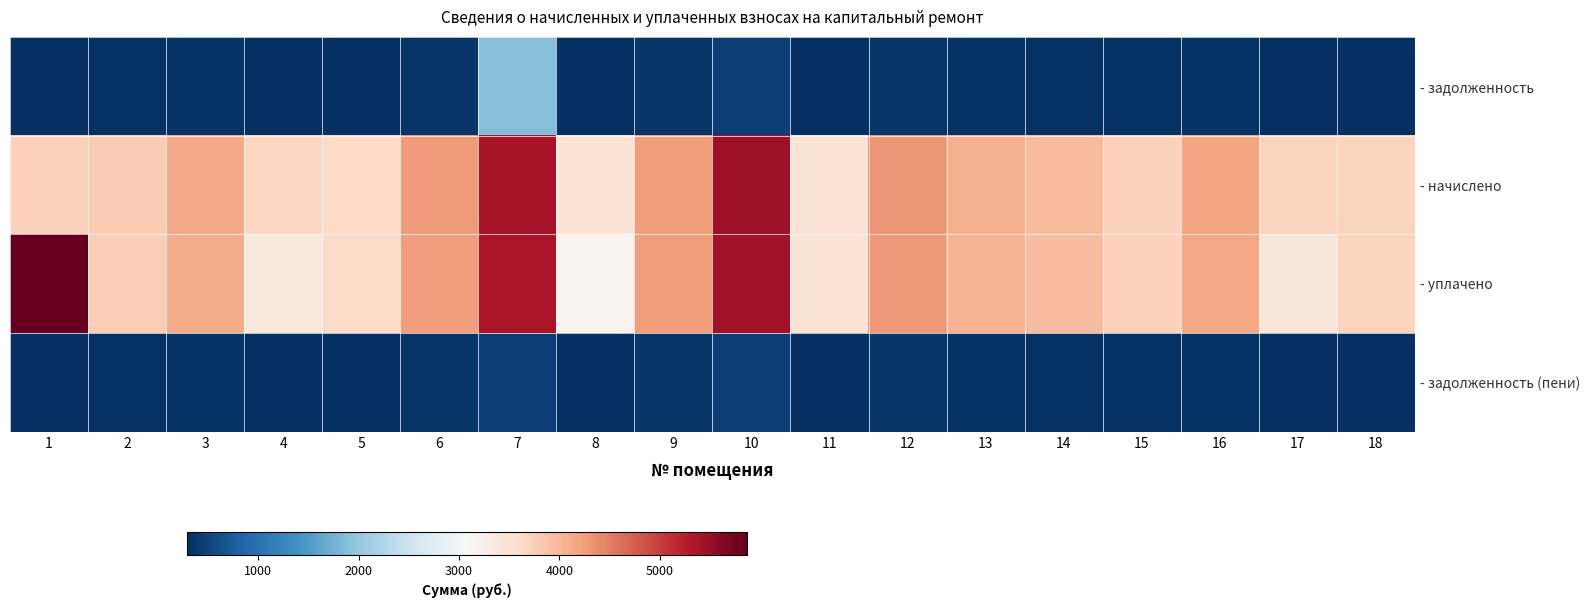

How many data points in - уплачено are above 4055?

9